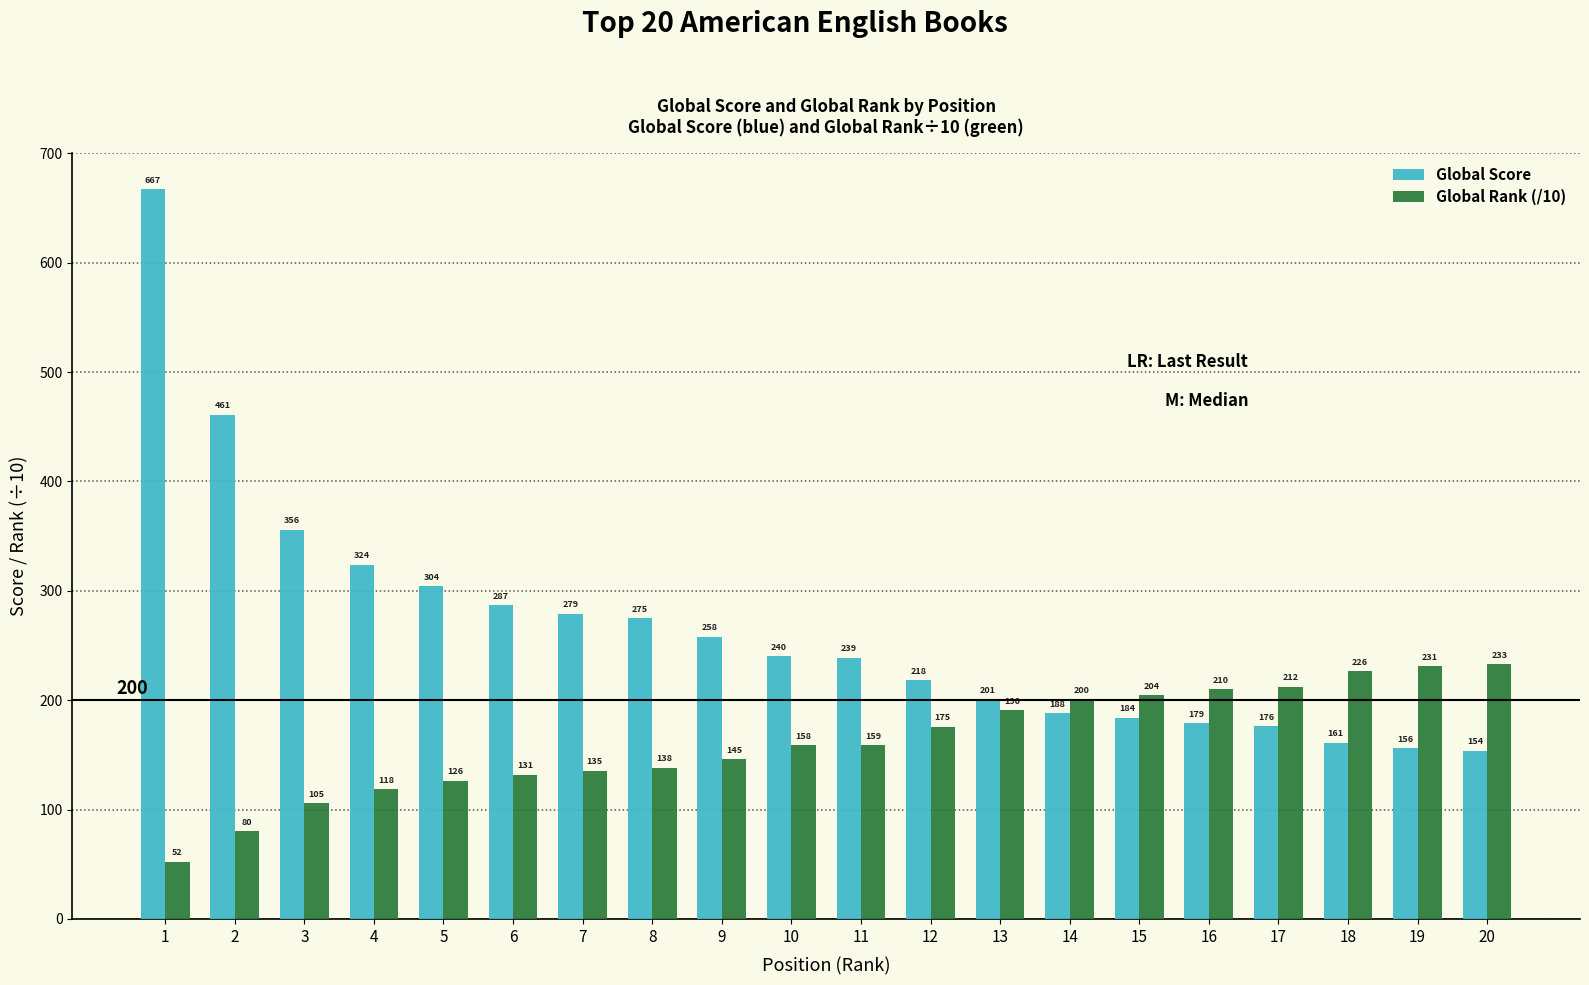

True or false: Global Rank (/10) has a value of 17.7 at 1.

False